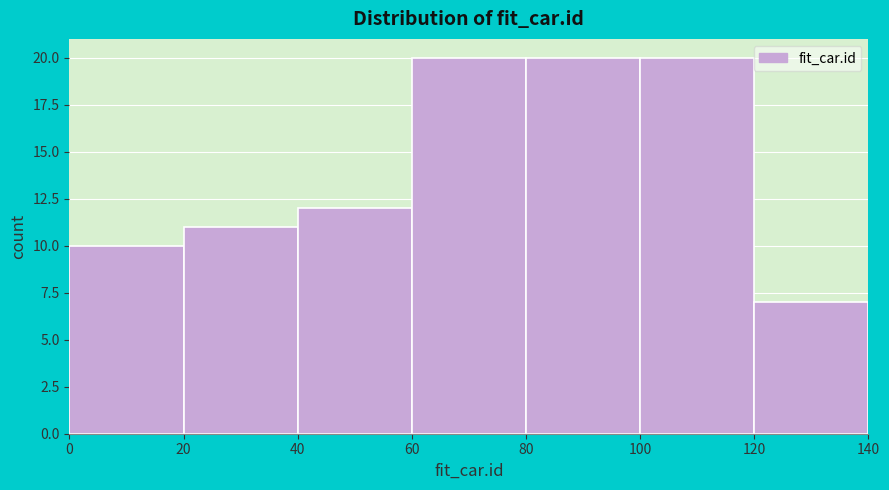

Reading left to right, list every bar in this chart as the range it spans on the x-axis followed by its height. The values are not printed on the chart, so give them approximately, as read against the axis.

0 to 20: 10
20 to 40: 11
40 to 60: 12
60 to 80: 20
80 to 100: 20
100 to 120: 20
120 to 140: 7